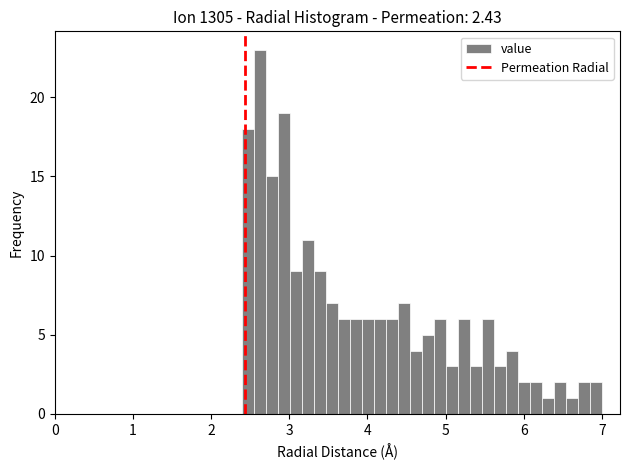

Read against the x-axis, roughly where is the centre of the tallest bar?

2.6